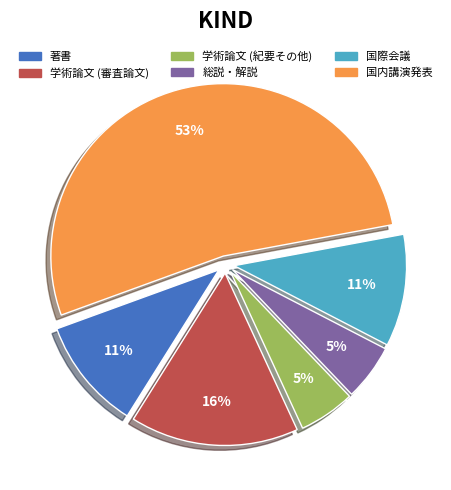

The 学術論文 (紀要その他) slice represents 1% of the pie. True or false?

False